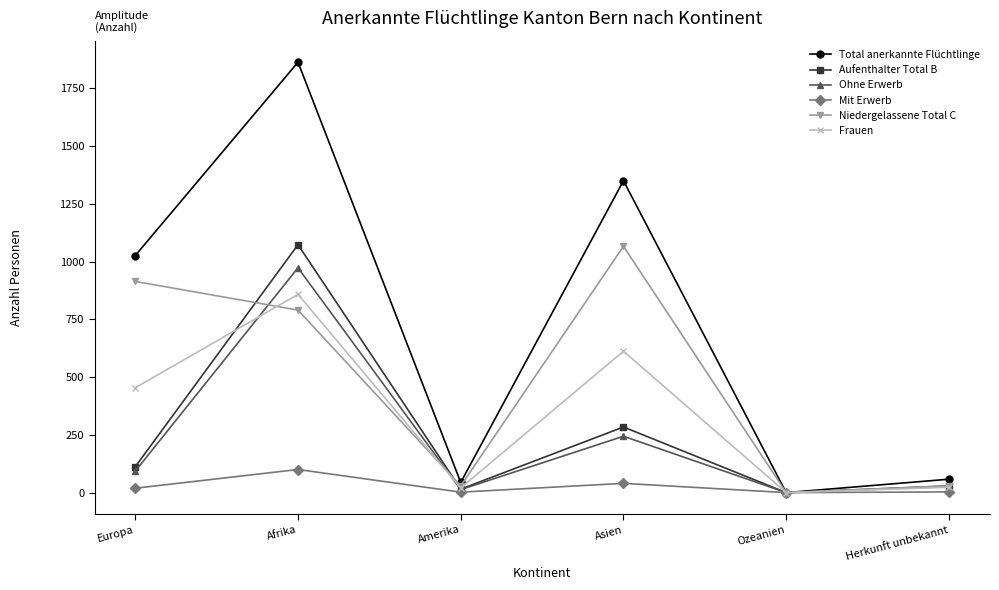

What position from the left is Afrika?

2